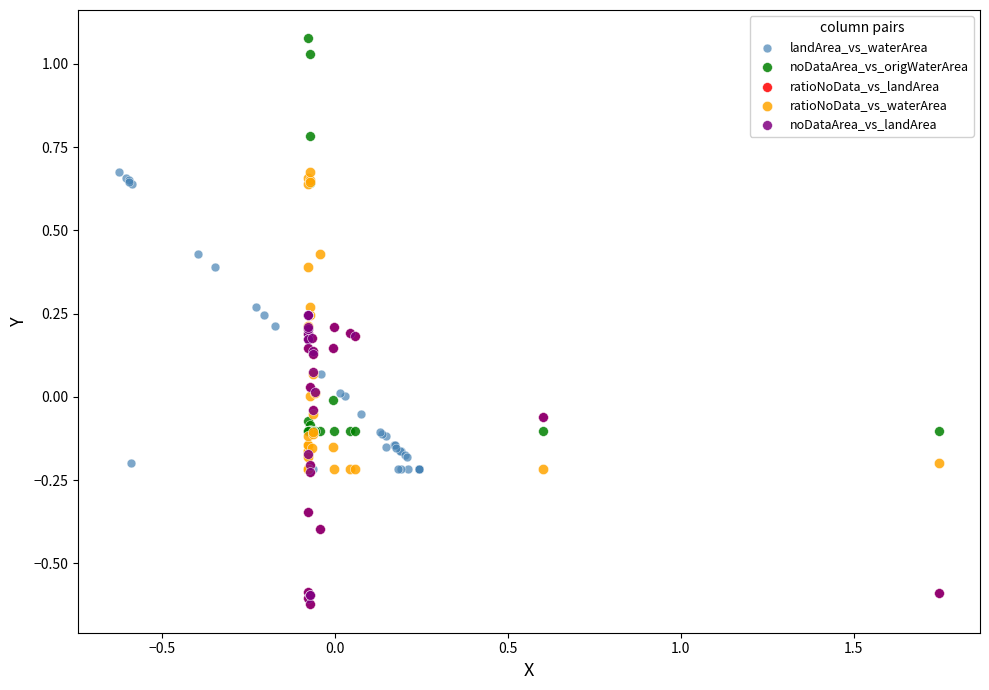

Which series reaches the maximum Y coordinate?

noDataArea_vs_origWaterArea